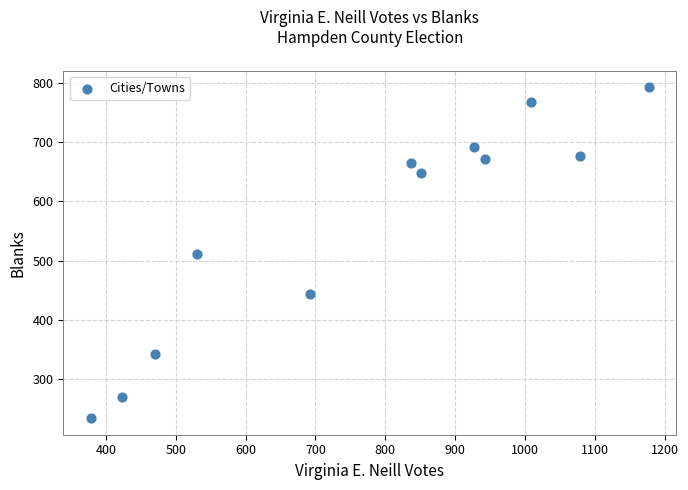

What is the average X value?

777